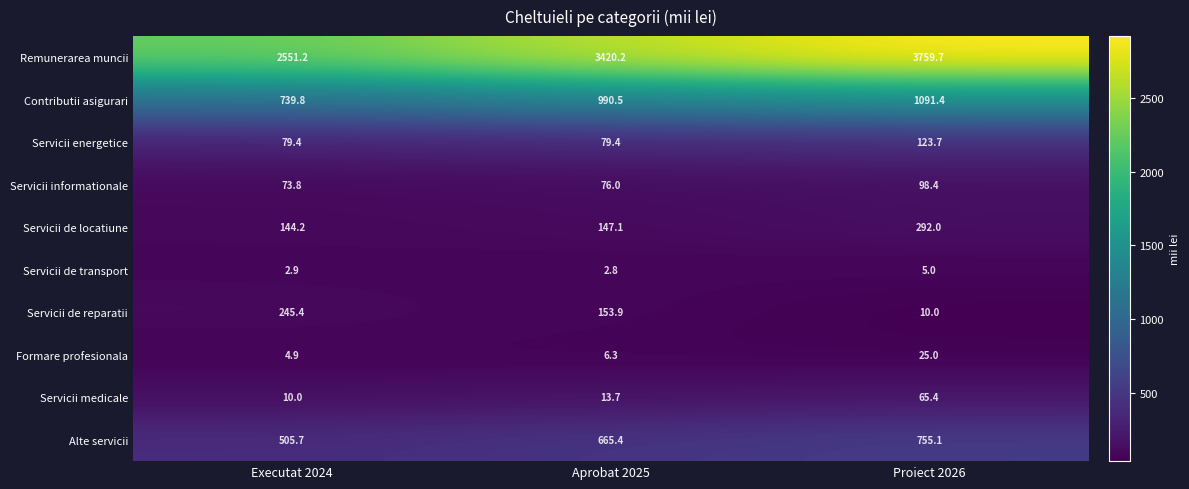

Which series has the largest range (max minus min)?

Remunerarea muncii